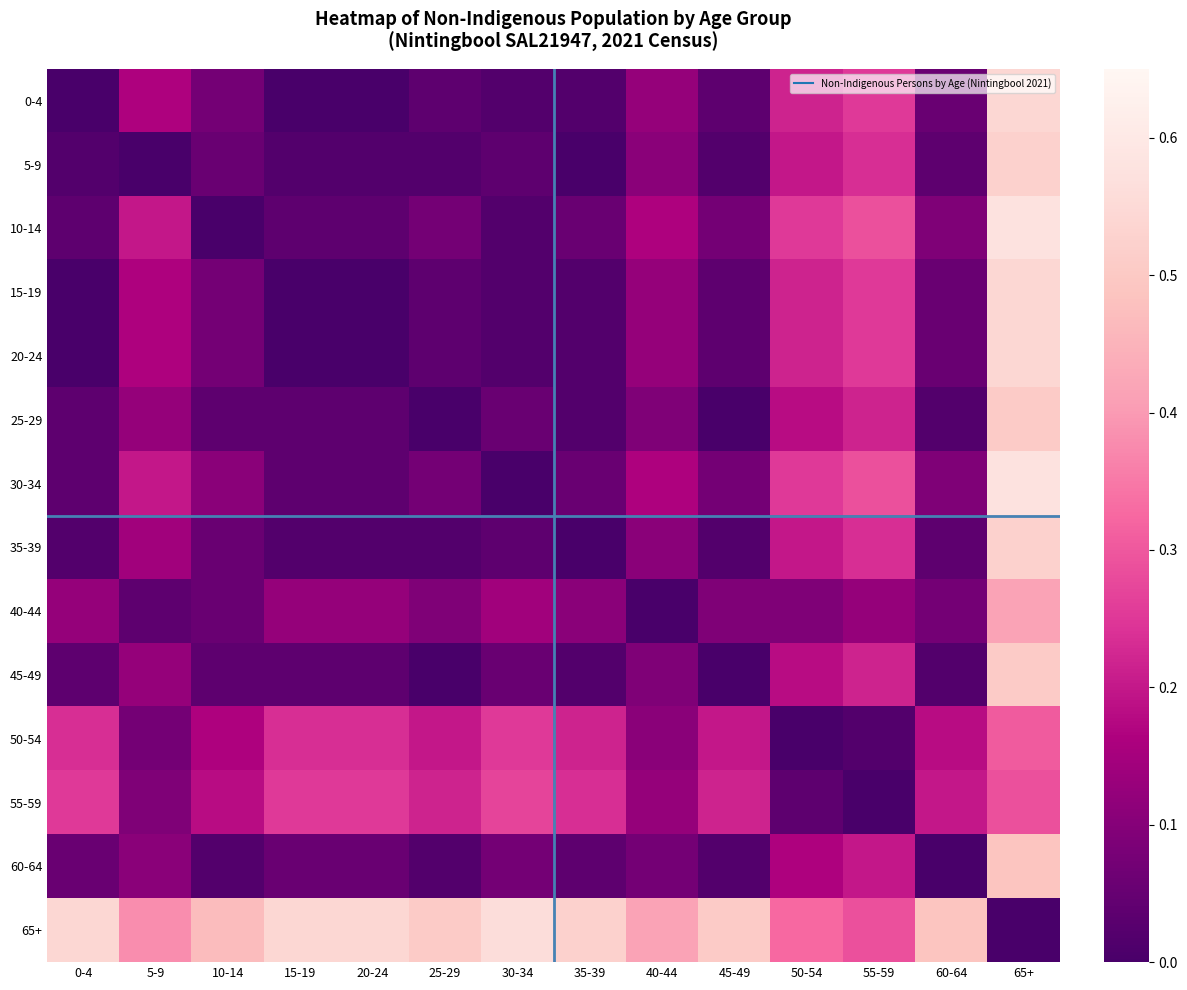

What is the total value across all series at 45-49?

1.3